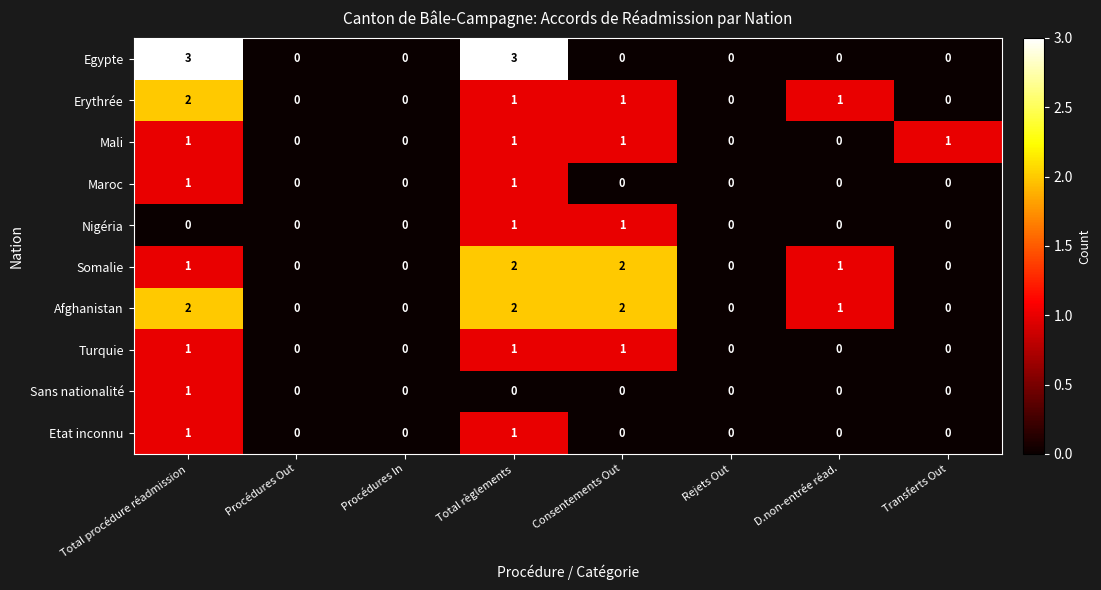

Which series has the widest spread of values?

Egypte